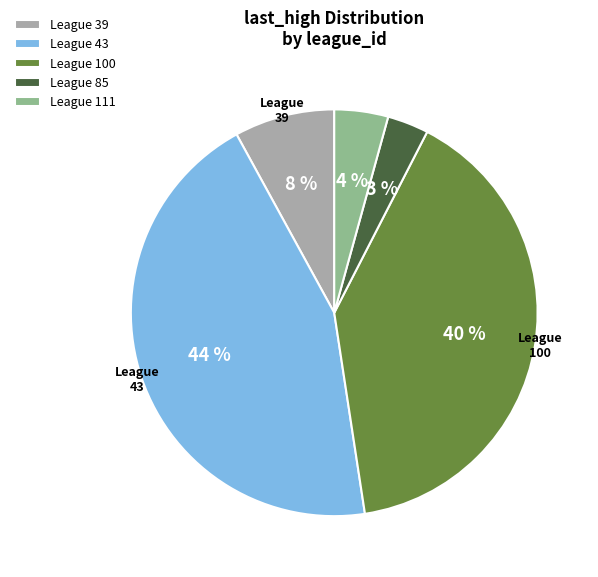

Does League 39 account for over 50% of the chart?

No